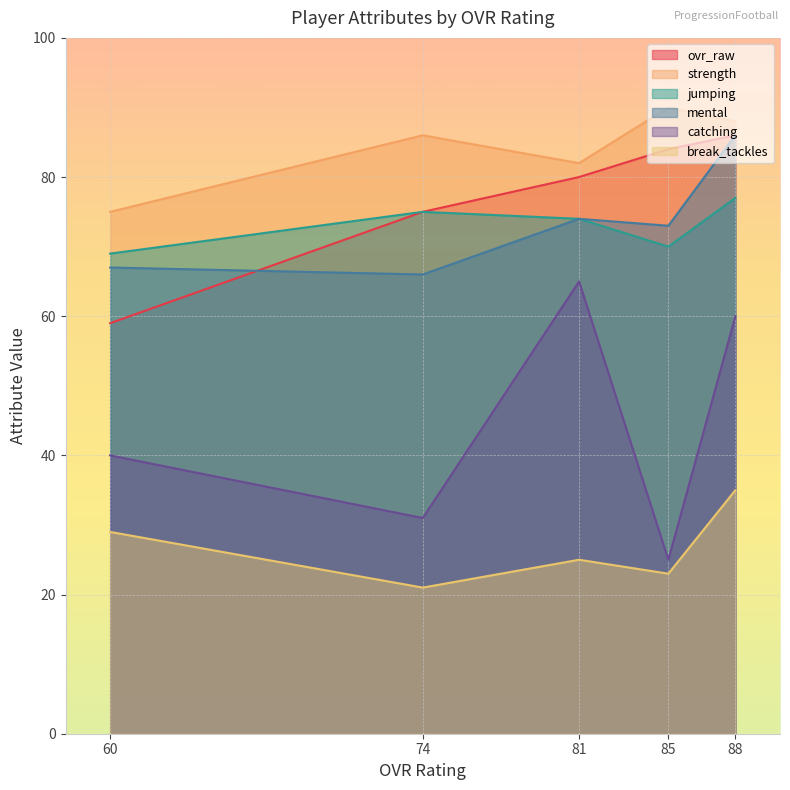

True or false: catching and mental cross at least once.

False